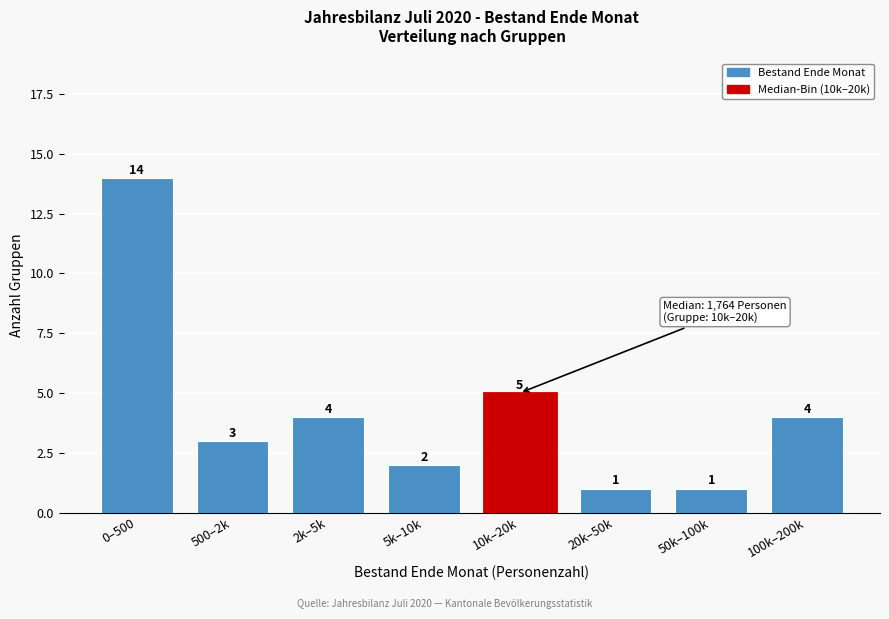

Reading right to left, extract all data points from this chart.

100k–200k=4	50k–100k=1	20k–50k=1	10k–20k=5	5k–10k=2	2k–5k=4	500–2k=3	0–500=14